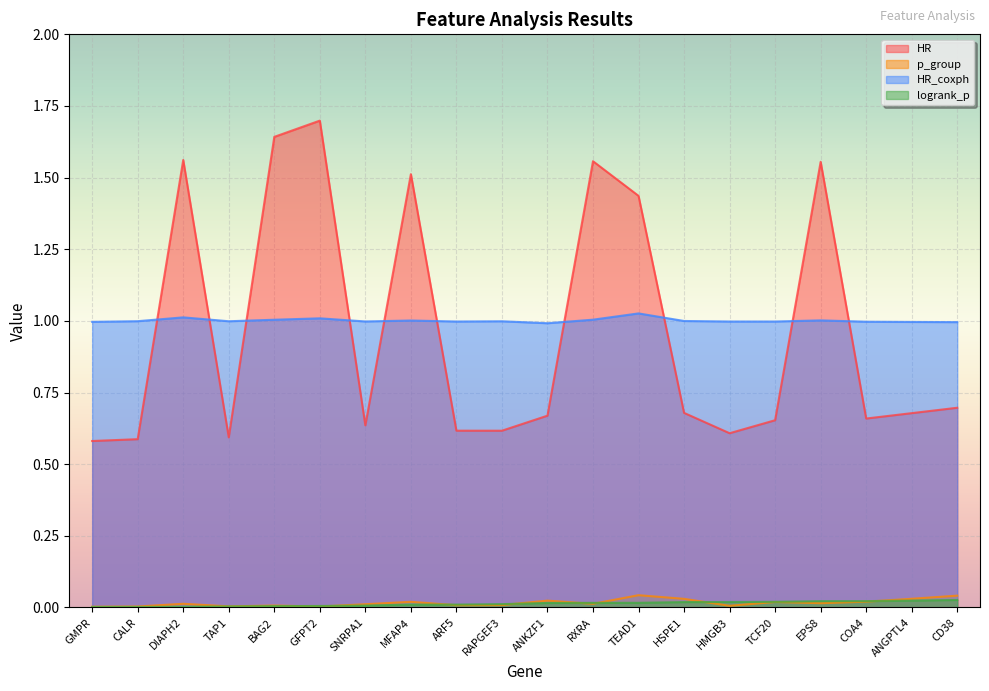

Which series changed the most between GFPT2 and COA4?

HR